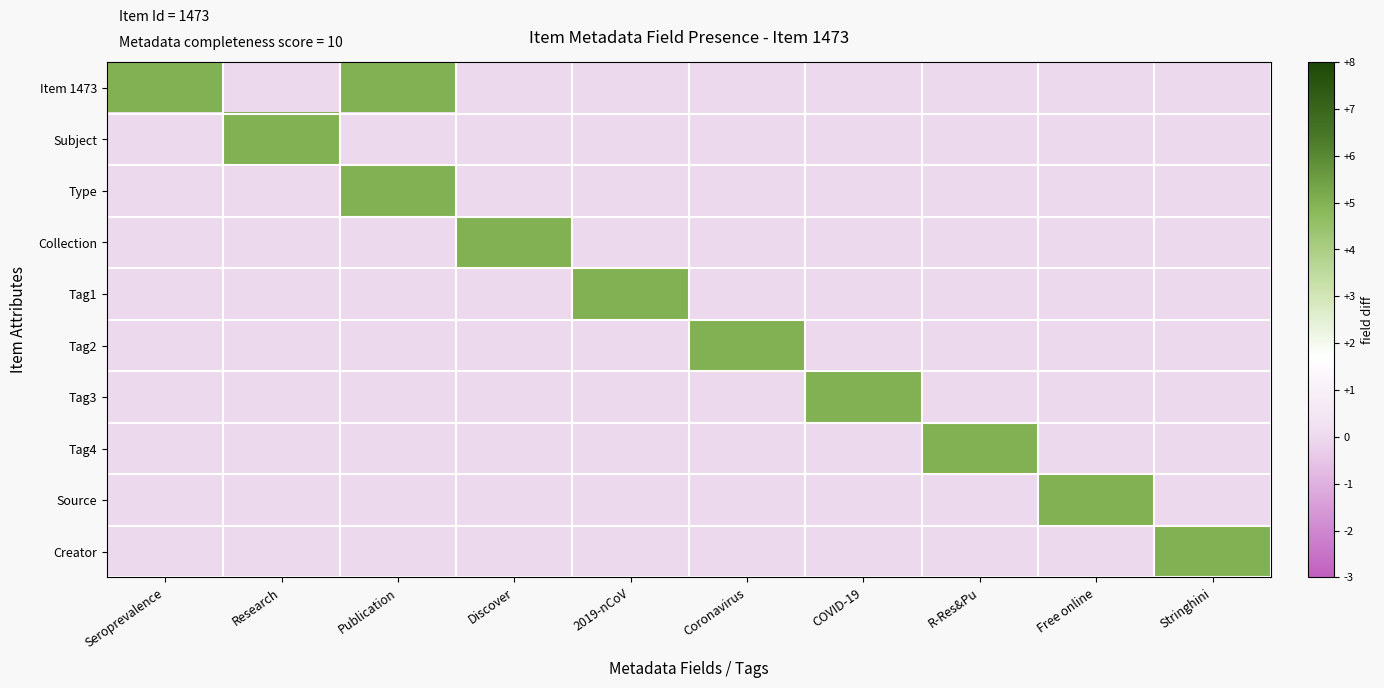

Which series changed the most between COVID-19 and Free online?

Tag3